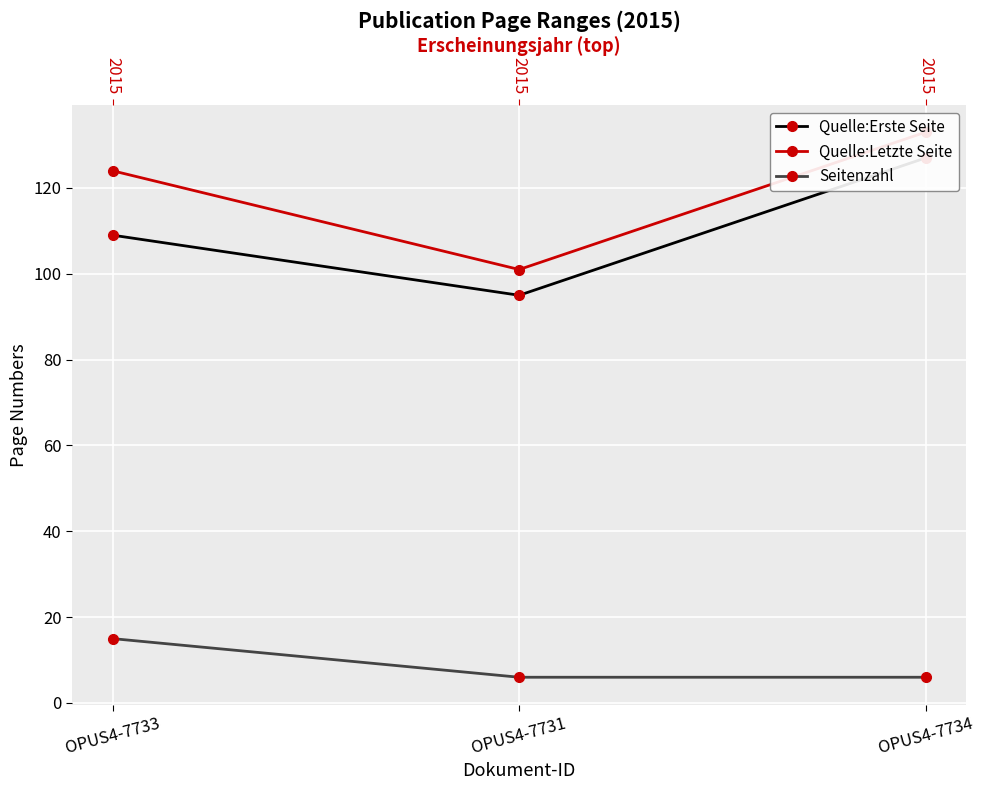

What is the minimum value shown in the chart?

6